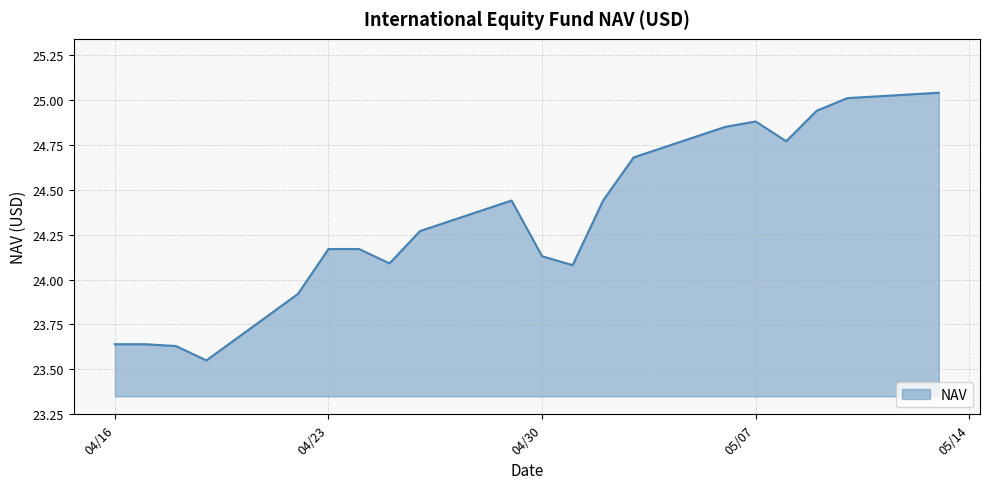

What is the difference between the maximum and minimum values?

1.5